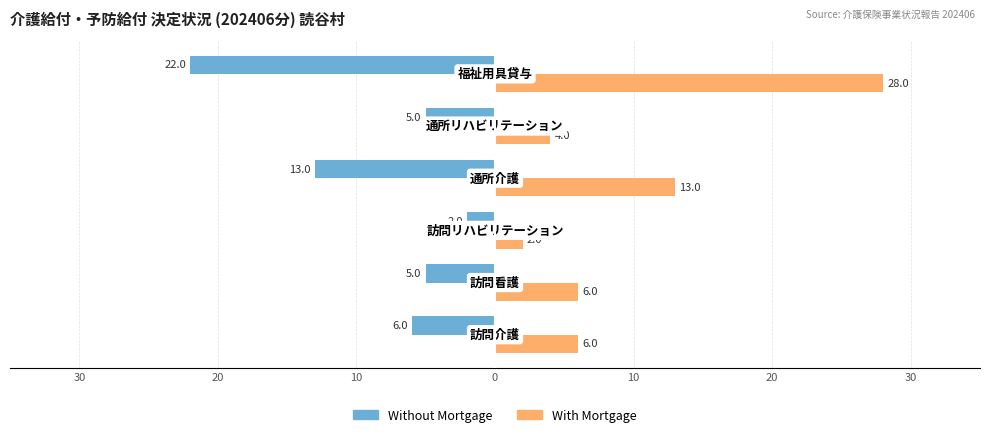

What are all the series names shown in the legend?

Without Mortgage, With Mortgage